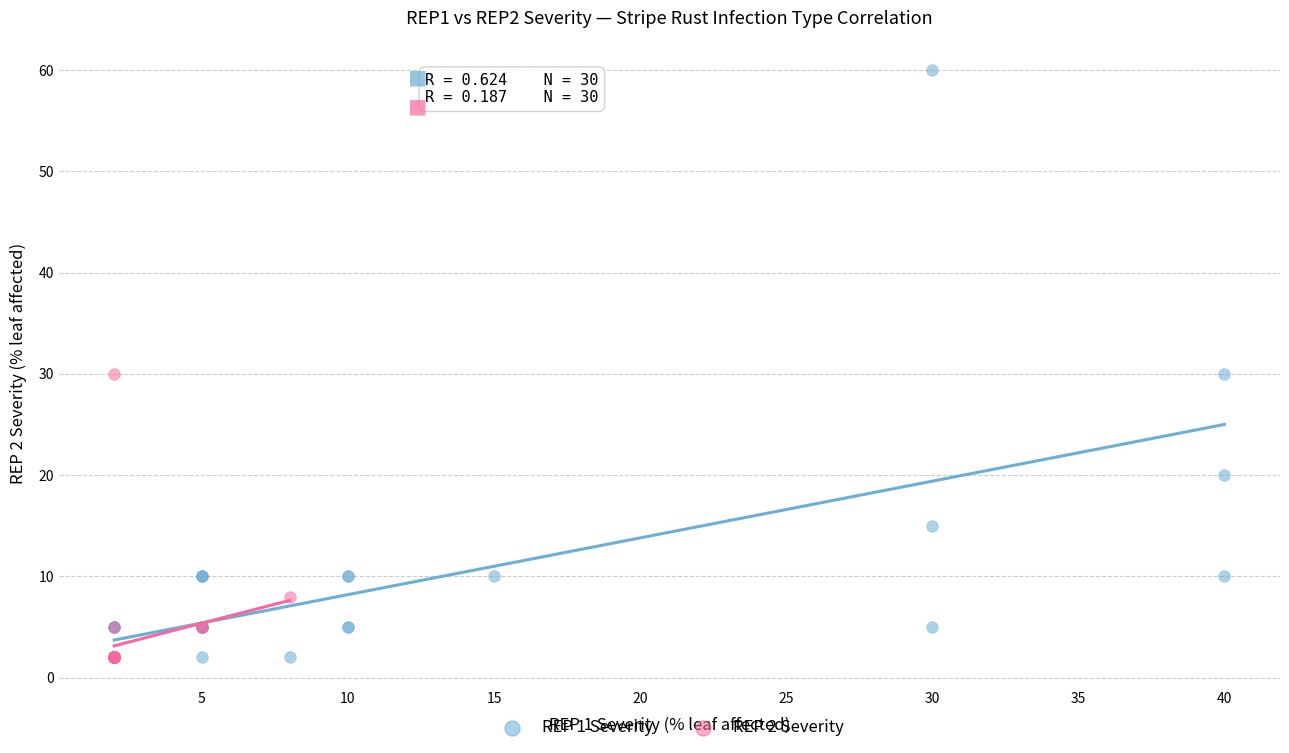

Which series has the widest spread of Y values?

REP 1 Severity